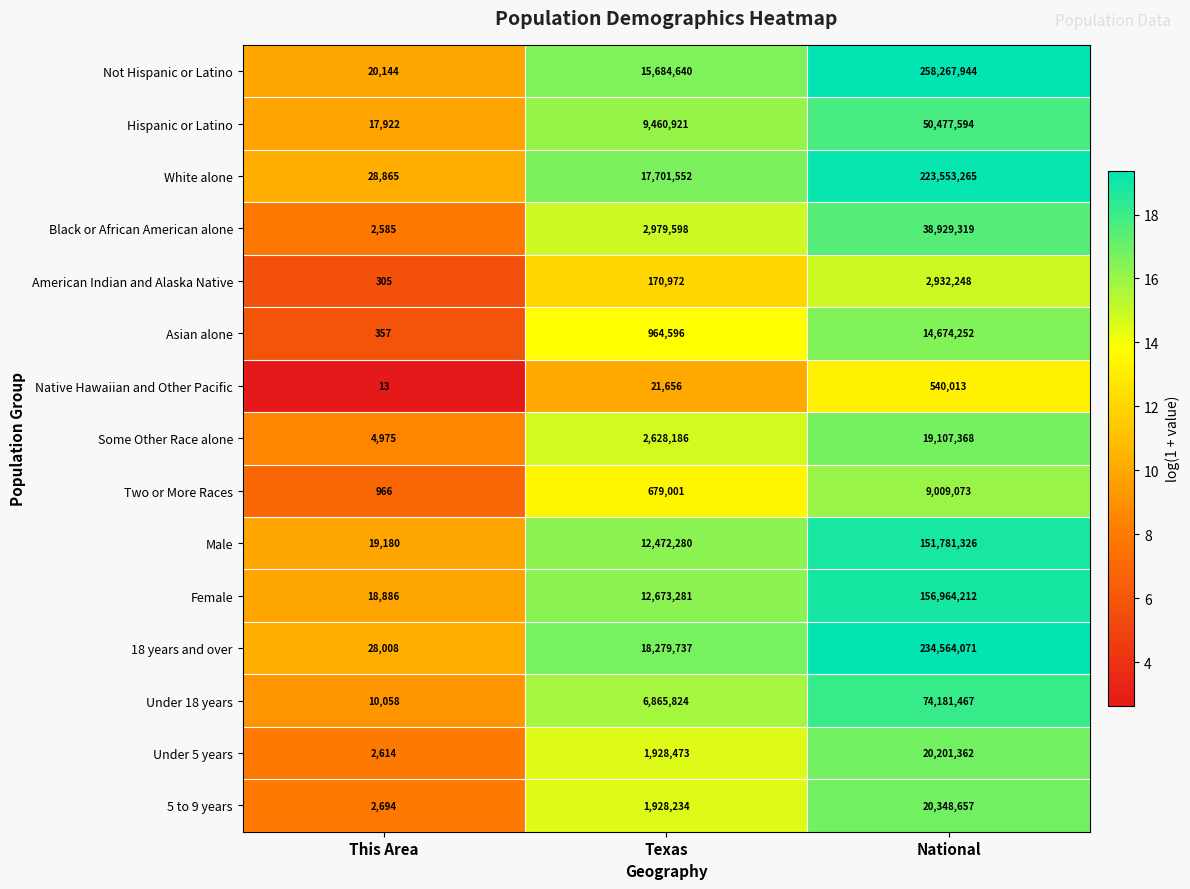

Between Texas and National, which series saw the biggest shift?

Not Hispanic or Latino